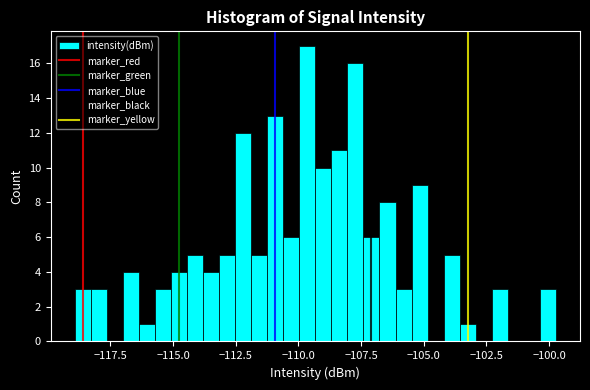

Around what value on the x-axis is the tallest bar? Give the approximate position of its centre, as read against the axis.

-109.5